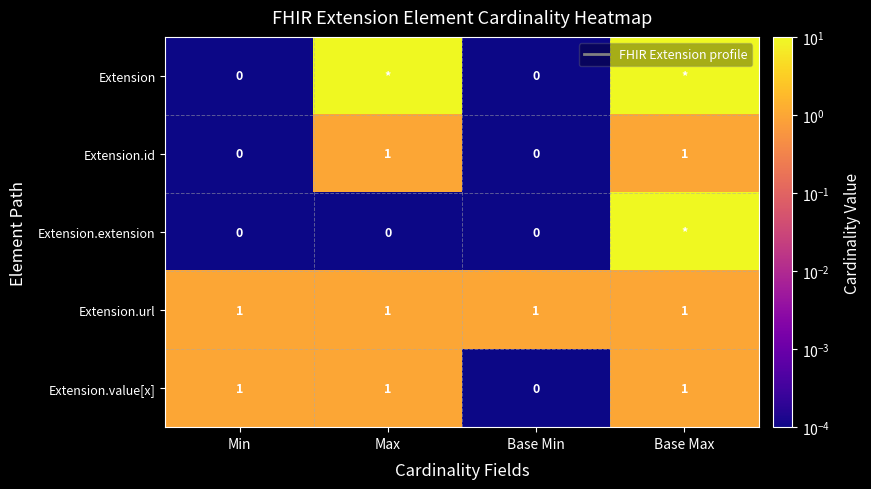

At Base Max, list the series in order from smallest to largest.

Extension.id, Extension.url, Extension.value[x], Extension, Extension.extension